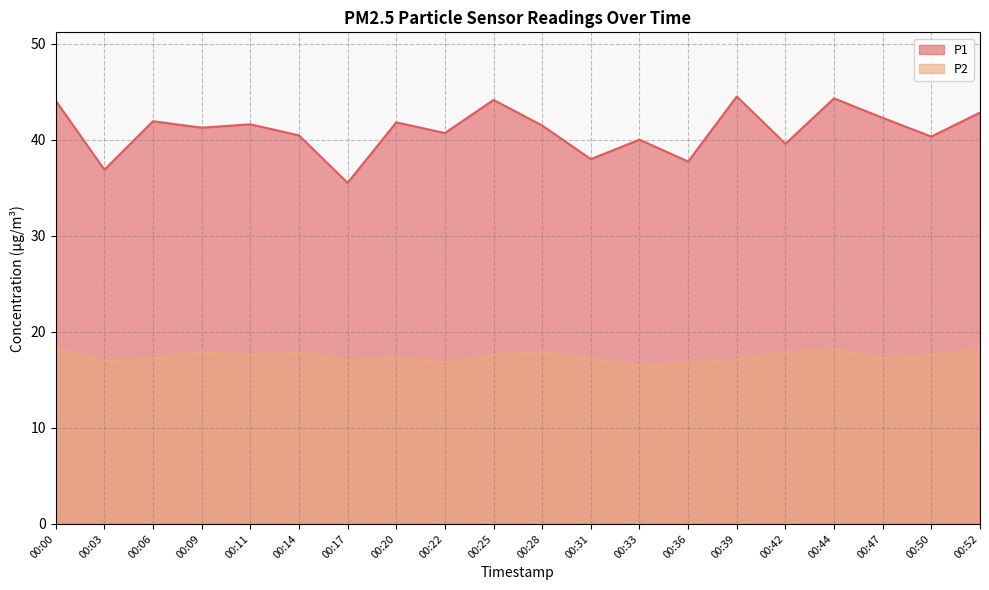

Reading left to right, what are all the values shown in this chart?

P1: 00:00=44.1	00:03=36.9	00:06=42.0	00:09=41.3	00:11=41.6	00:14=40.5	00:17=35.5	00:20=41.8	00:22=40.7	00:25=44.2	00:28=41.5	00:31=38.0	00:33=40.0	00:36=37.8	00:39=44.5	00:42=39.6	00:44=44.3	00:47=42.3	00:50=40.4	00:52=42.9
P2: 00:00=18.4	00:03=16.9	00:06=17.2	00:09=17.9	00:11=17.5	00:14=17.9	00:17=17.1	00:20=17.3	00:22=16.8	00:25=17.6	00:28=17.9	00:31=17.2	00:33=16.5	00:36=16.7	00:39=17.2	00:42=17.9	00:44=18.2	00:47=17.3	00:50=17.5	00:52=18.3